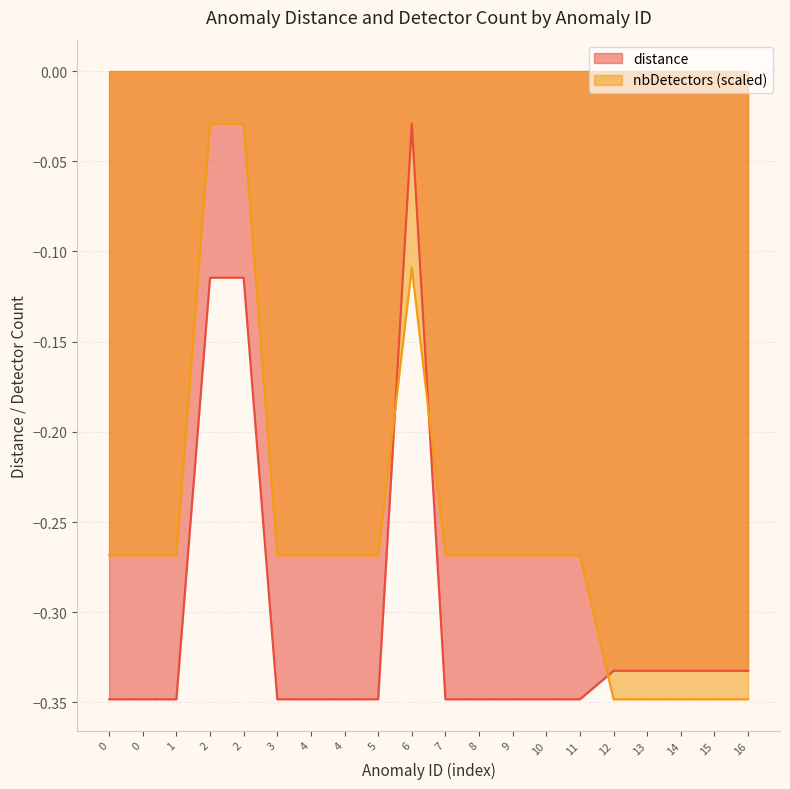

What are all the series names shown in the legend?

distance, nbDetectors (scaled)